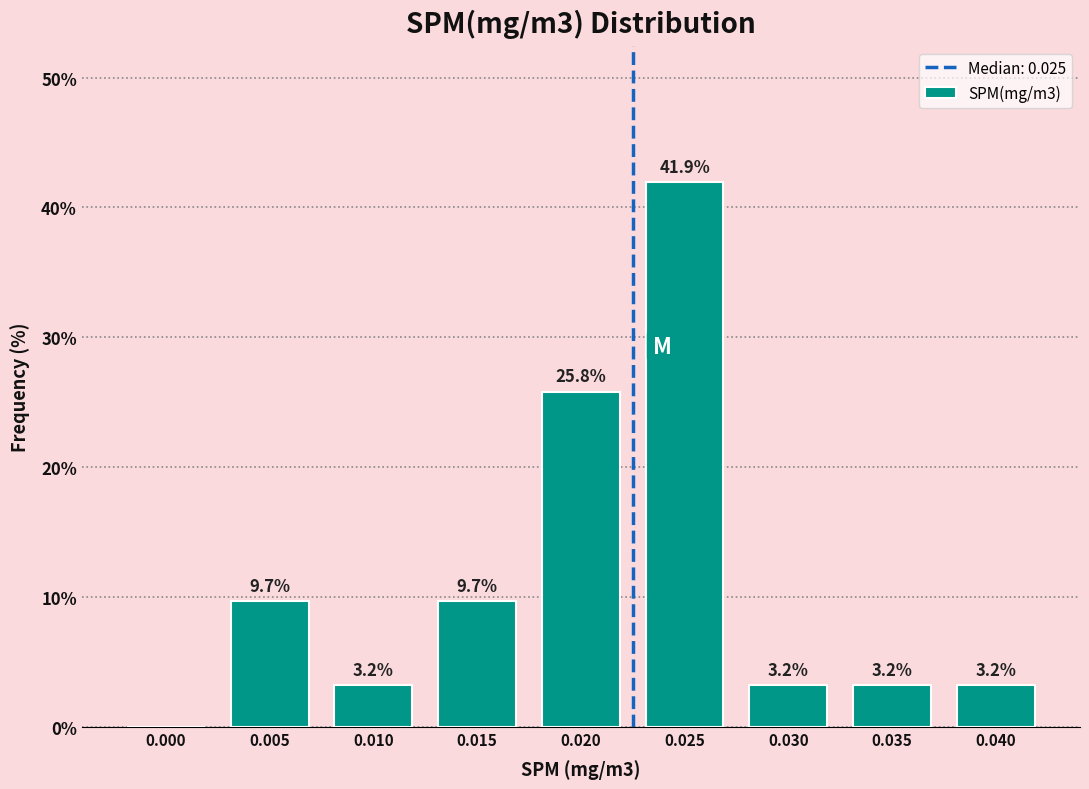

Reading left to right, what are all the values shown in this chart?

0.000=0.0	0.005=9.7	0.010=3.2	0.015=9.7	0.020=25.8	0.025=41.9	0.030=3.2	0.035=3.2	0.040=3.2